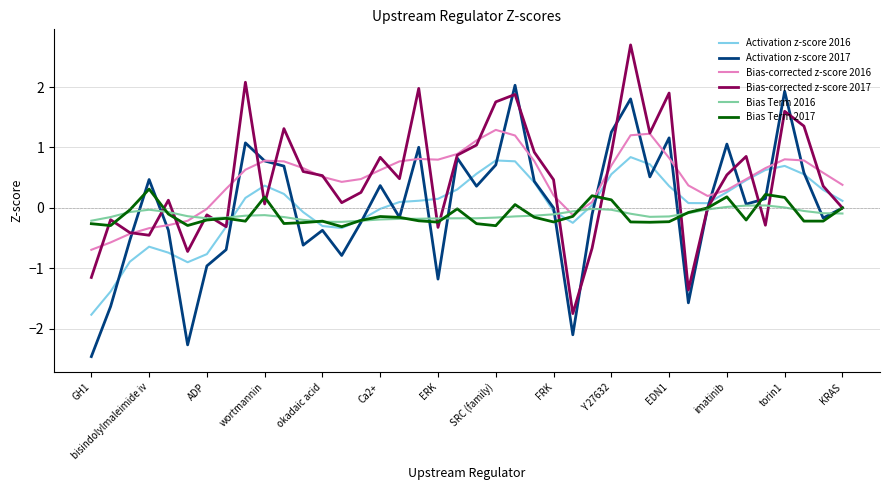

What is the highest value of the Bias-corrected z-score 2017 series?

2.7